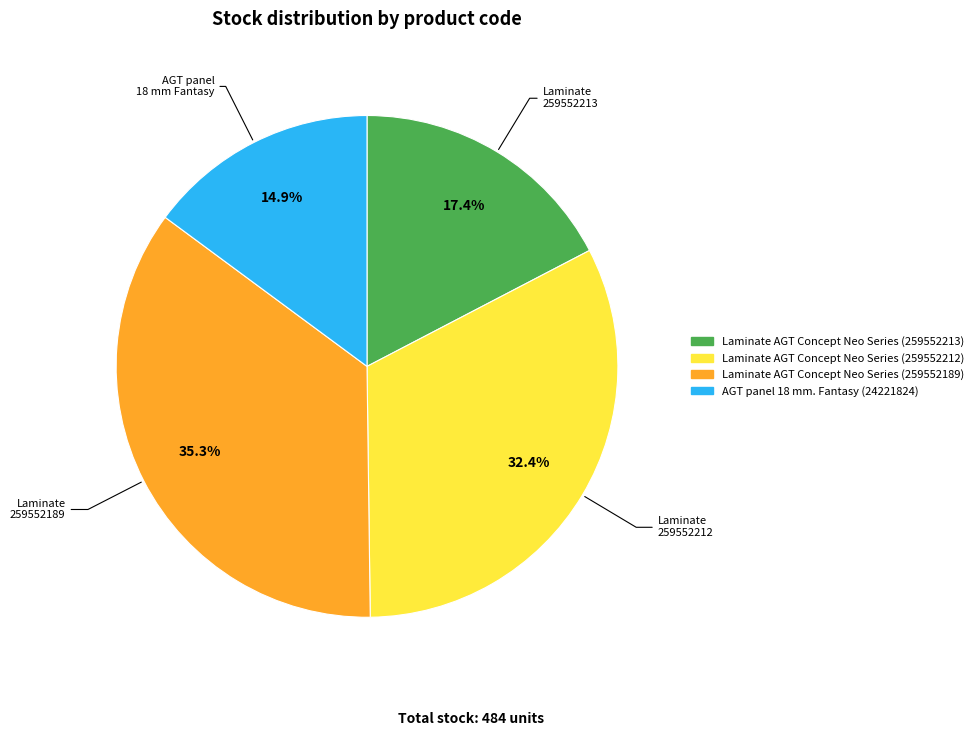

Between Laminate AGT Concept Neo Series (259552189) and AGT panel 18 mm. Fantasy (24221824), which is larger?

Laminate AGT Concept Neo Series (259552189)